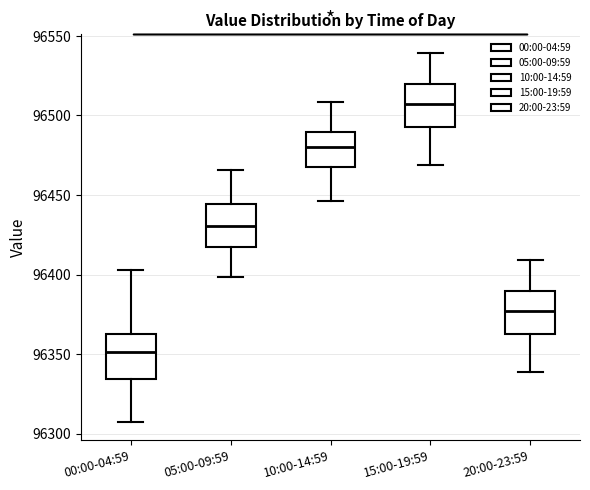

Which box's median line is the highest?

15:00-19:59